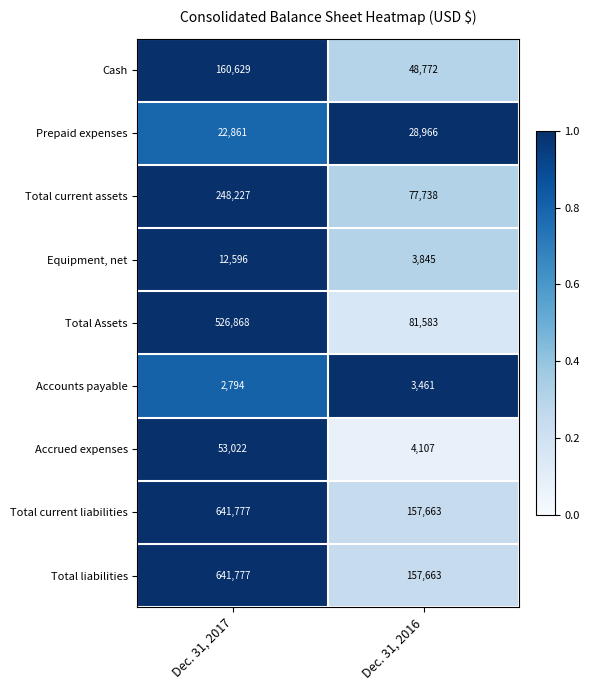

Which label corresponds to the largest value in the chart?

Dec. 31, 2017